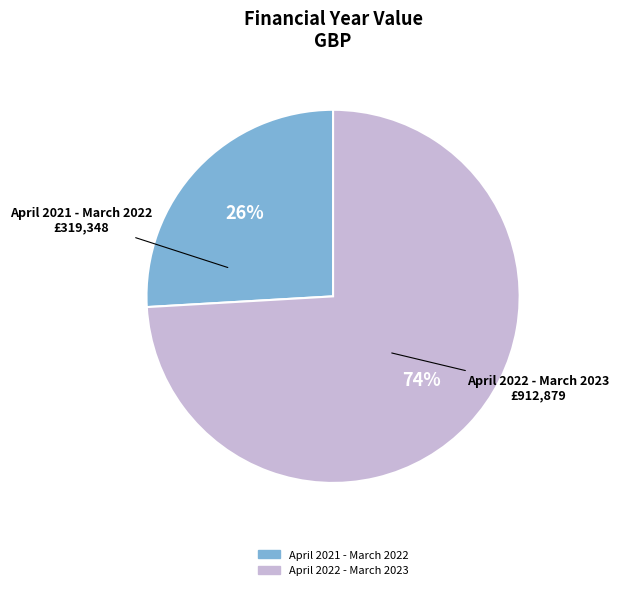

Does any single category account for the majority?

Yes